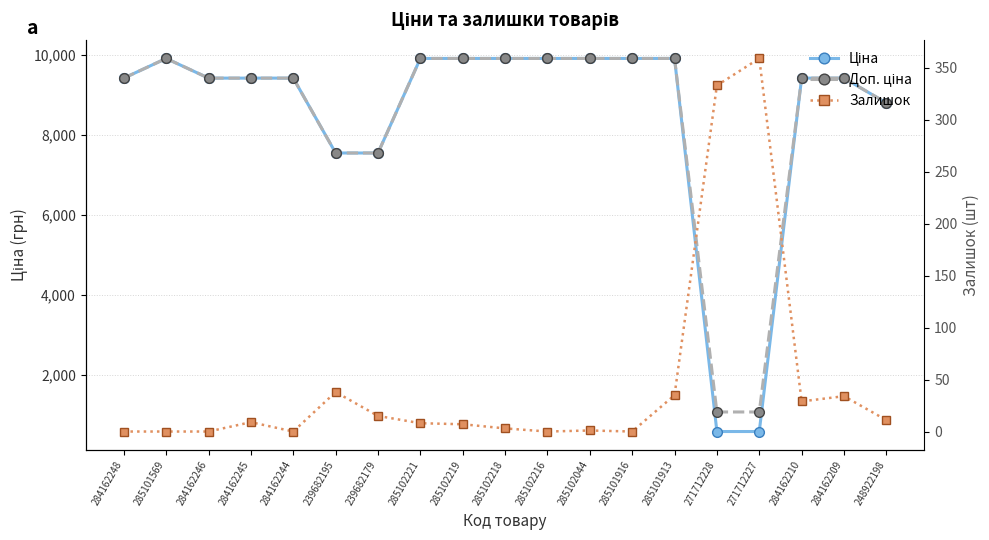

True or false: Доп. ціна has more than 1 interior local peaks.

False